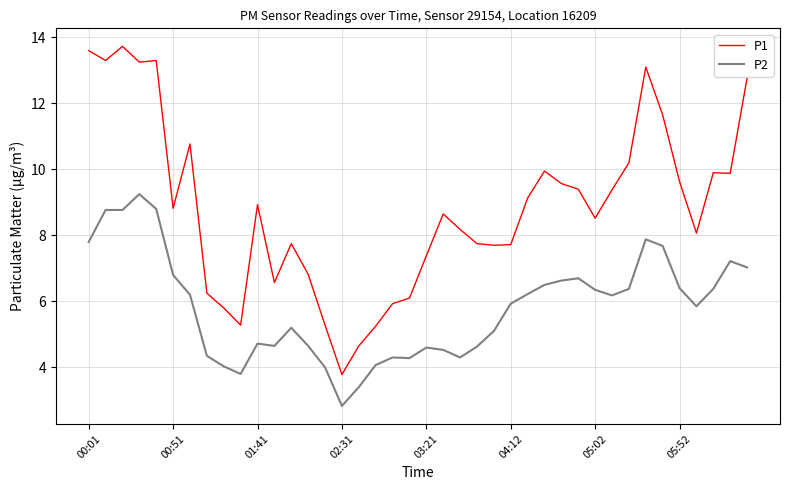

Which series has the widest spread of values?

P1